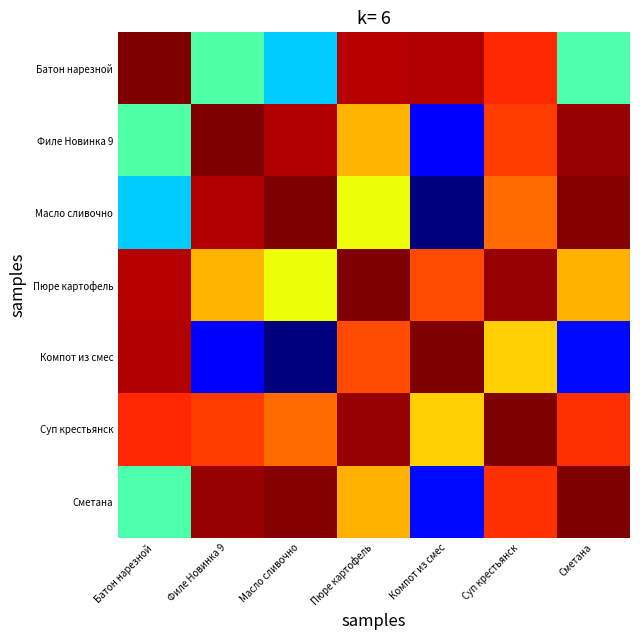

What is the difference between the highest and lowest values at Филе Новинка 9?

0.9